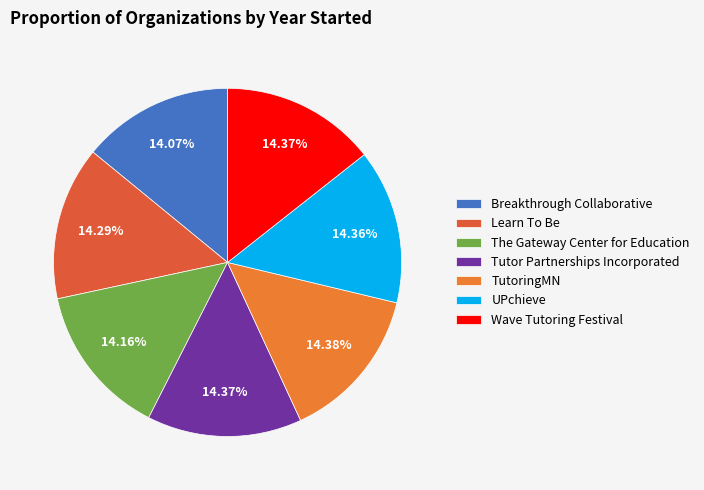

Count the number of slices in the pie.

7